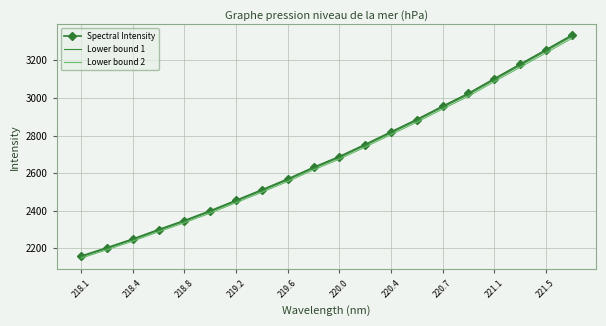

Which series has the widest spread of values?

Spectral Intensity